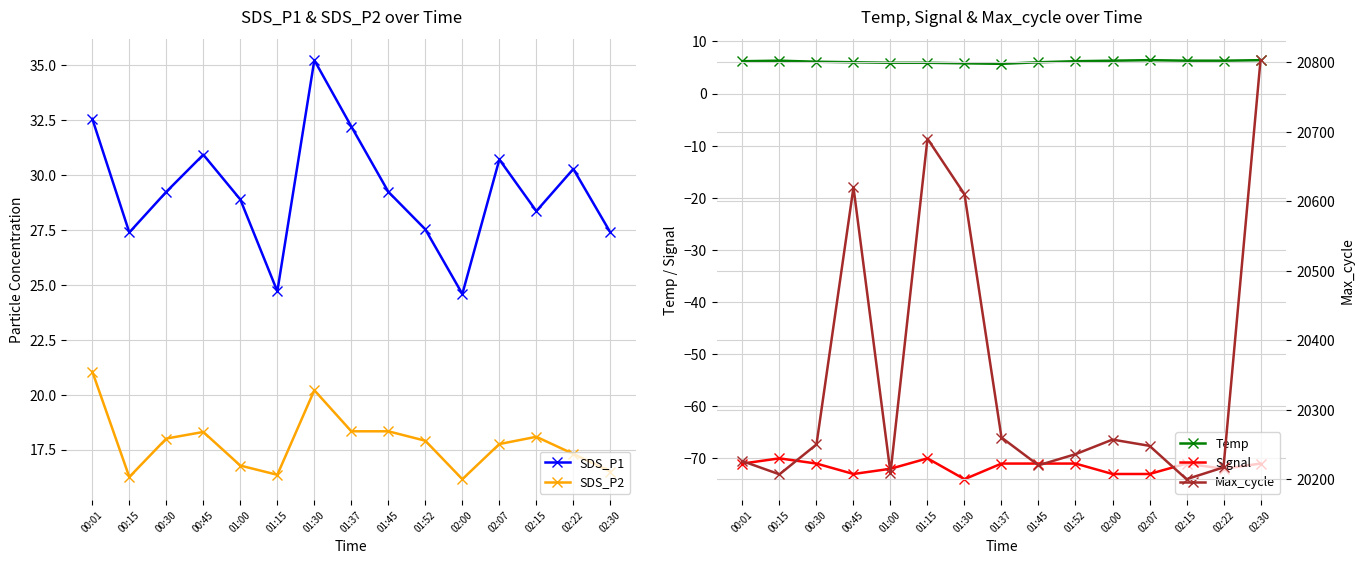

What is the difference between the second highest and second lowest values in the SDS_P1 series?

7.8